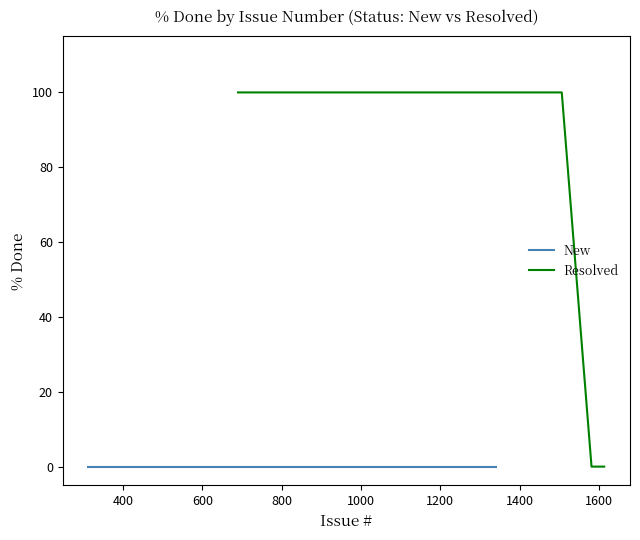

What is the sum of all Resolved values?

1000